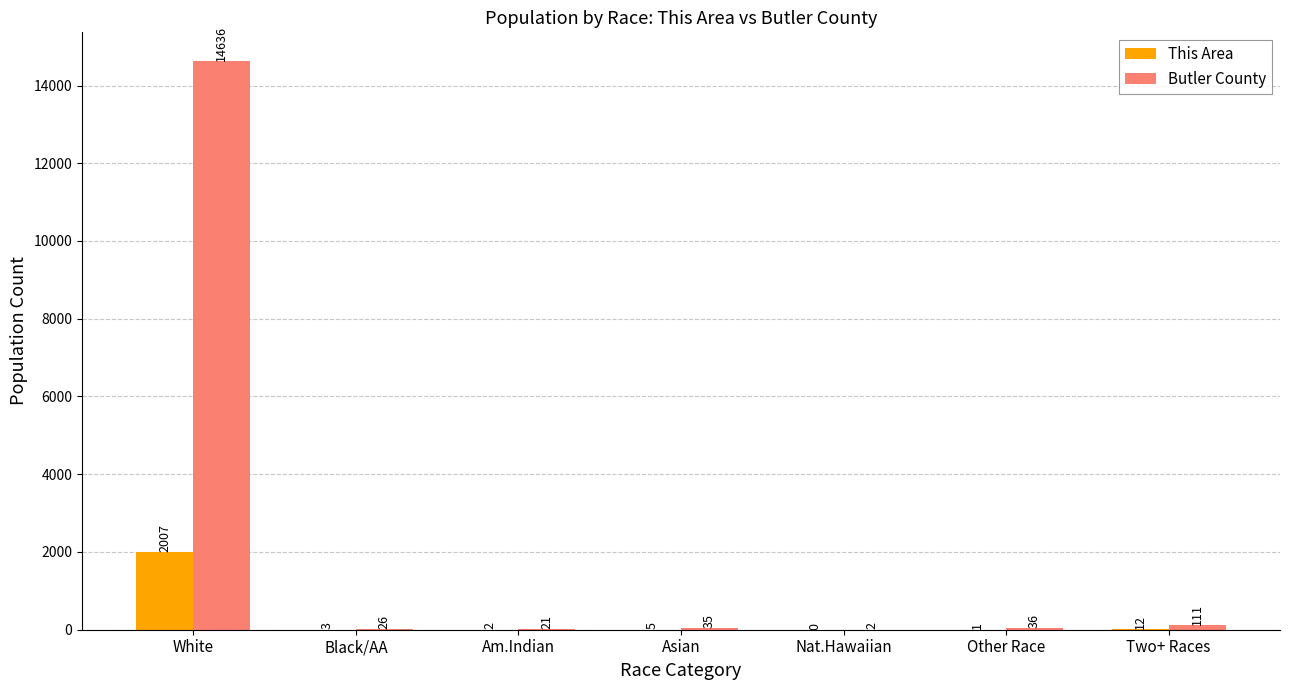

Which series has the widest spread of values?

Butler County